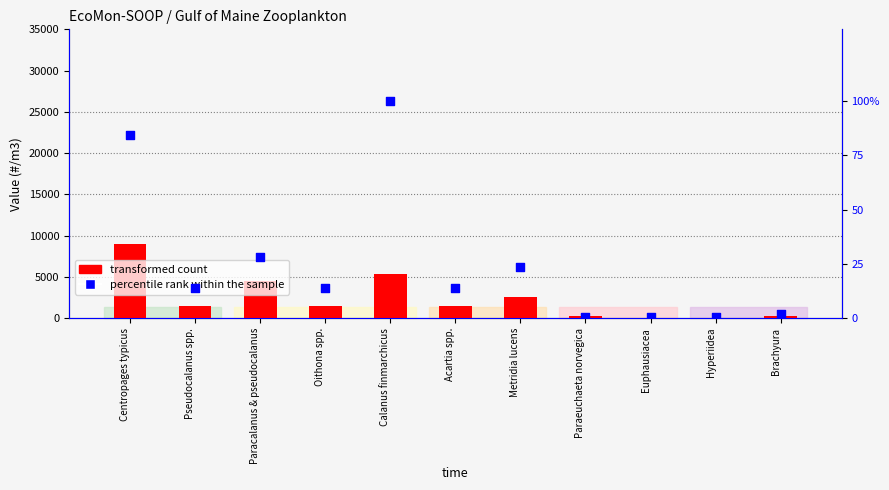

What are all the series names shown in the legend?

transformed count, percentile rank within the sample